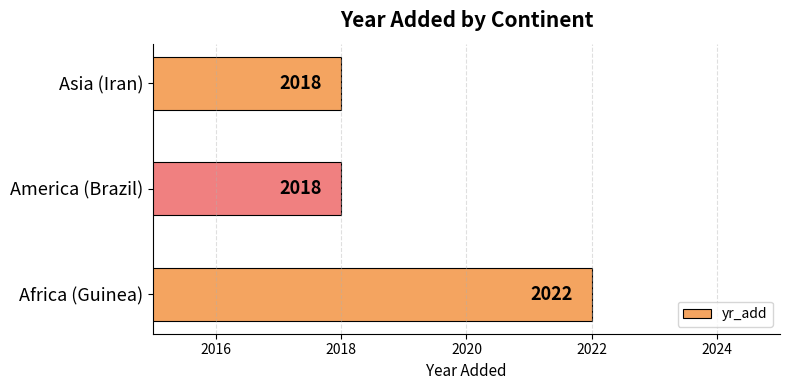

Reading top to bottom, list all the values displayed in this chart.

Asia (Iran)=2018	America (Brazil)=2018	Africa (Guinea)=2022